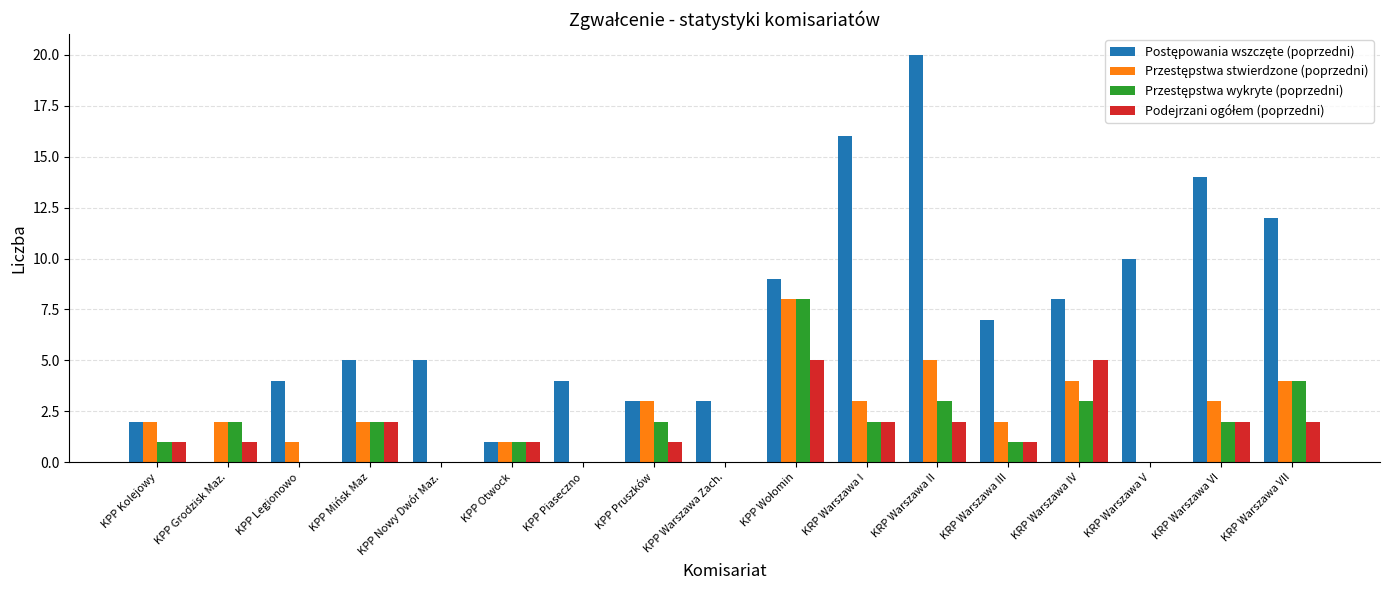

What is the total value across all series at KRP Warszawa III?

11